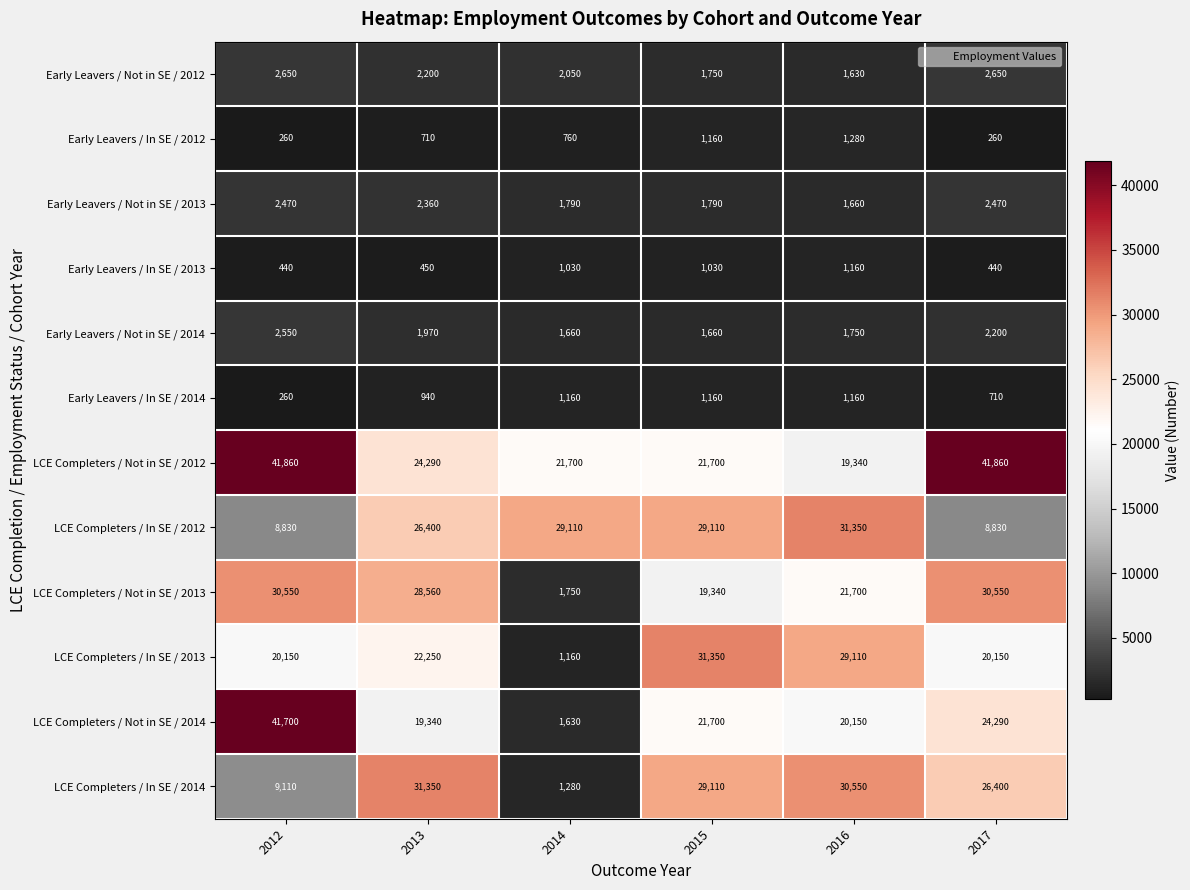

Is the value of LCE Completers / In SE / 2012 at 2013 greater than the value of LCE Completers / Not in SE / 2012 at 2014?

Yes